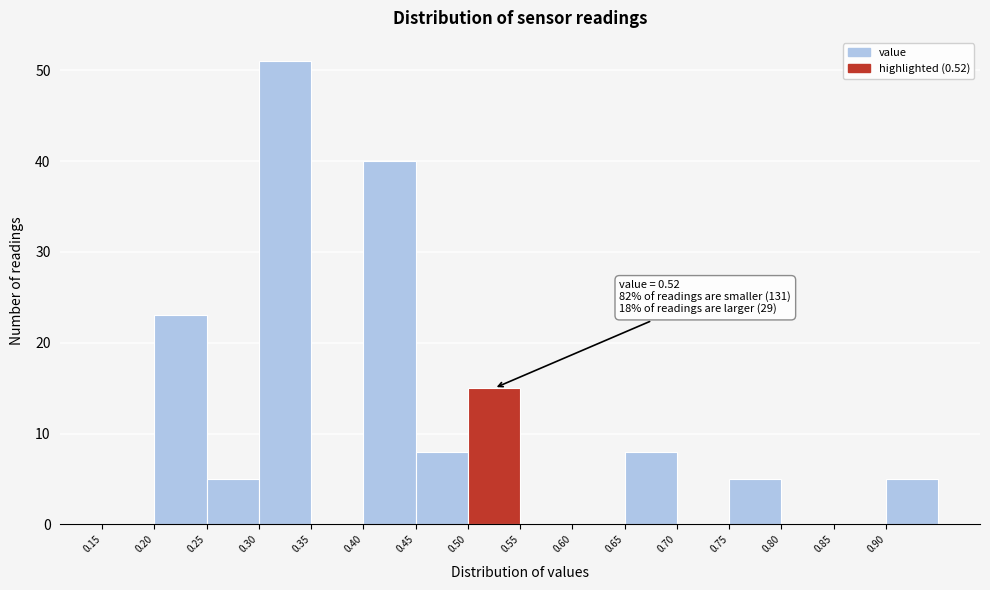

Which range on the x-axis has the tallest bar?

0.30 to 0.35